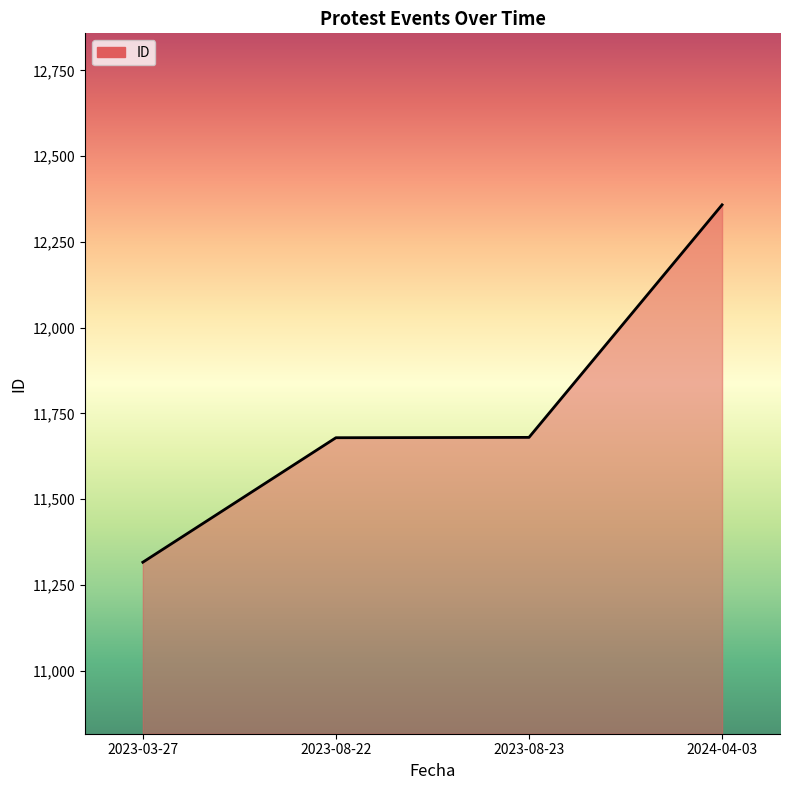

Which category has the lowest value across all series?

2023-03-27